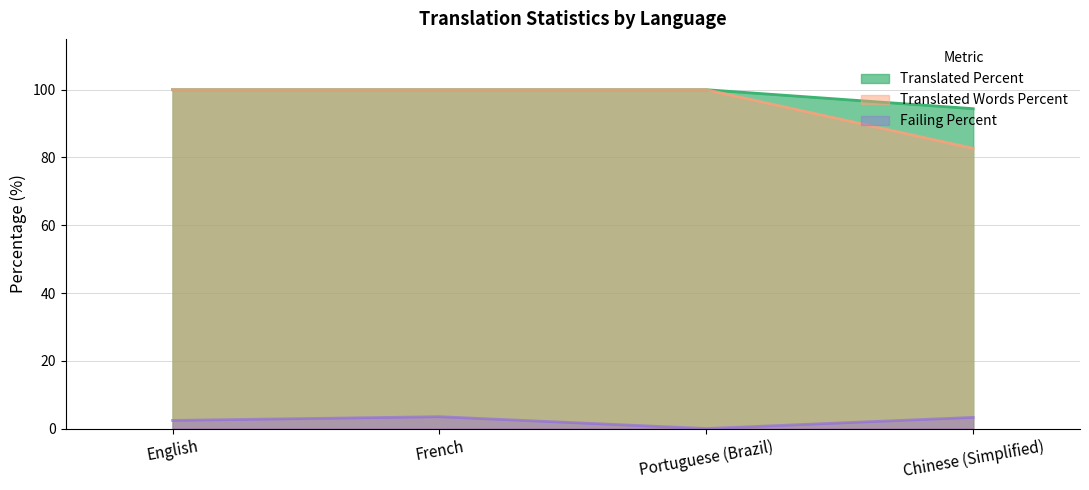

How many lines are shown in the chart?

3